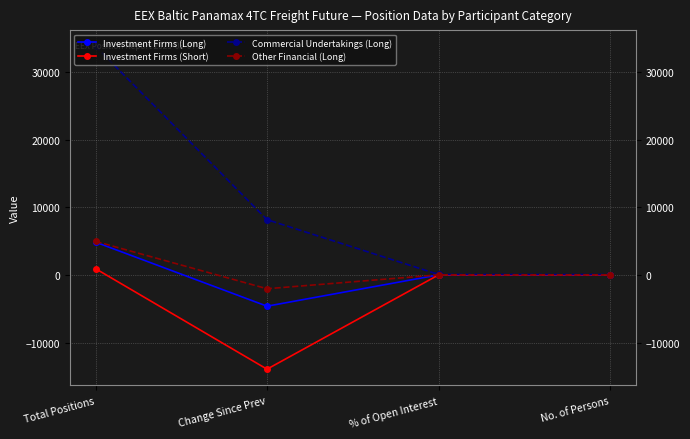

Is the value of Investment Firms (Long) at Change Since Prev greater than the value of Investment Firms (Short) at Total Positions?

No